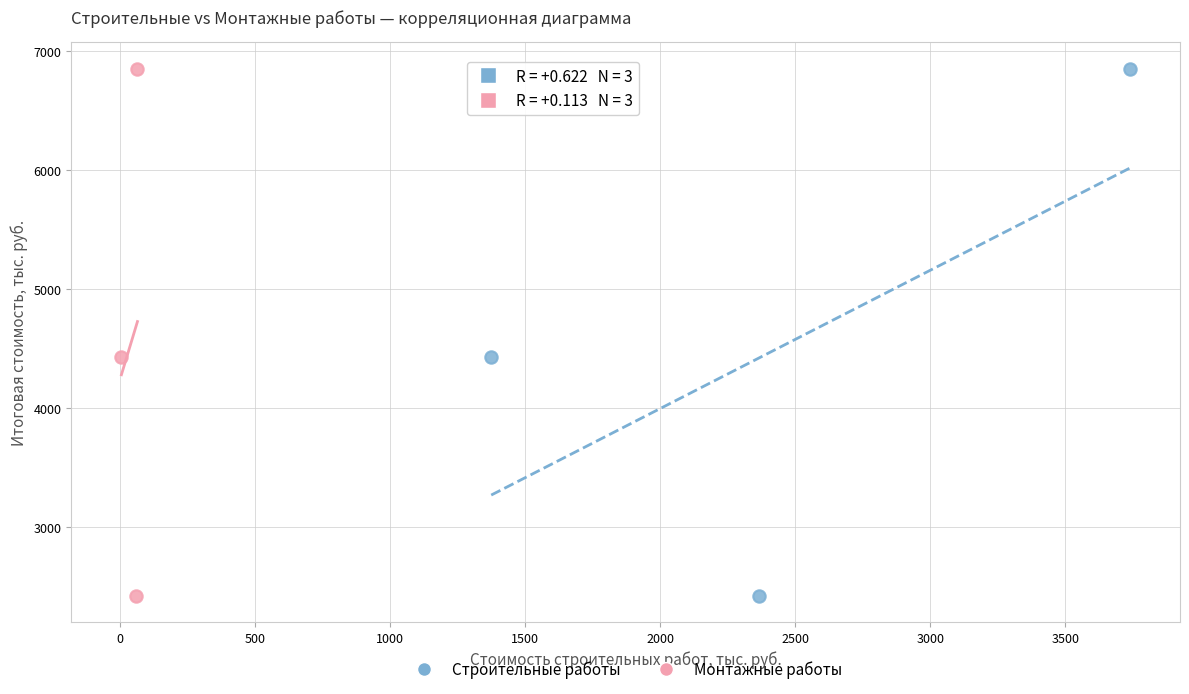

What are all the series names shown in the legend?

Строительные работы, Монтажные работы